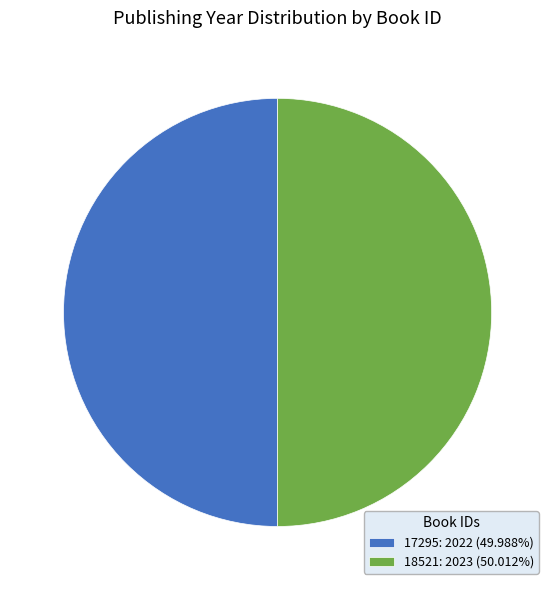

How many slices are in this pie chart?

2